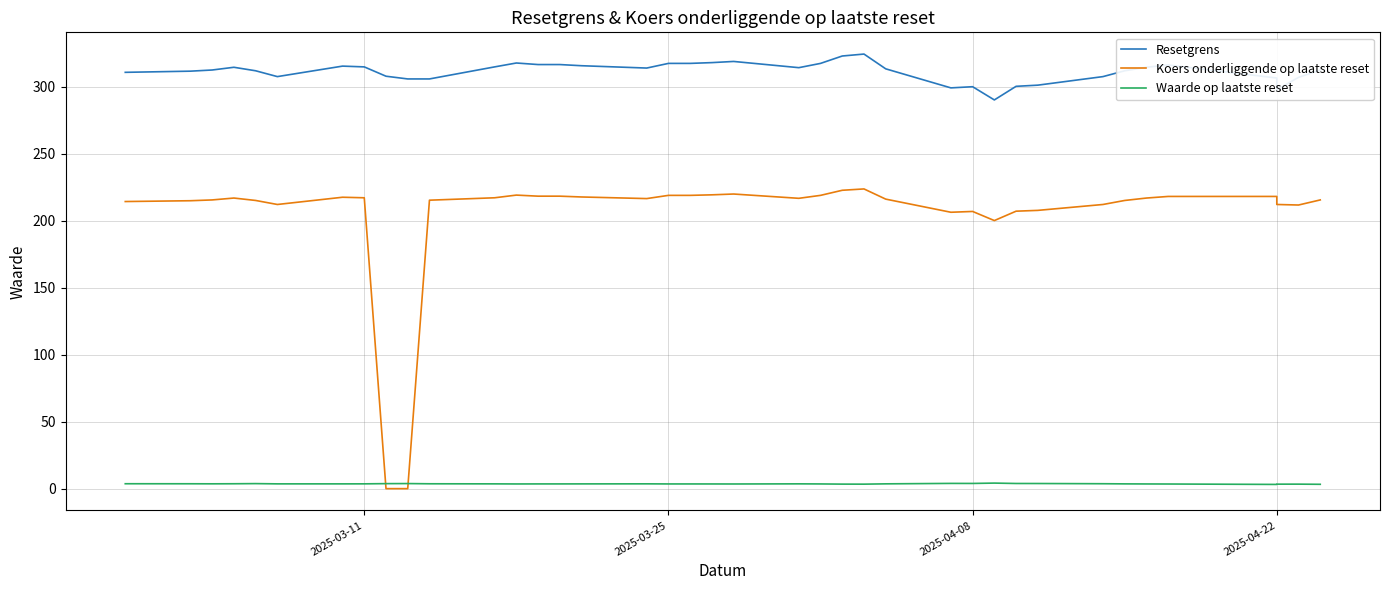

List the series in order of their peak value, lowest first.

Waarde op laatste reset, Koers onderliggende op laatste reset, Resetgrens